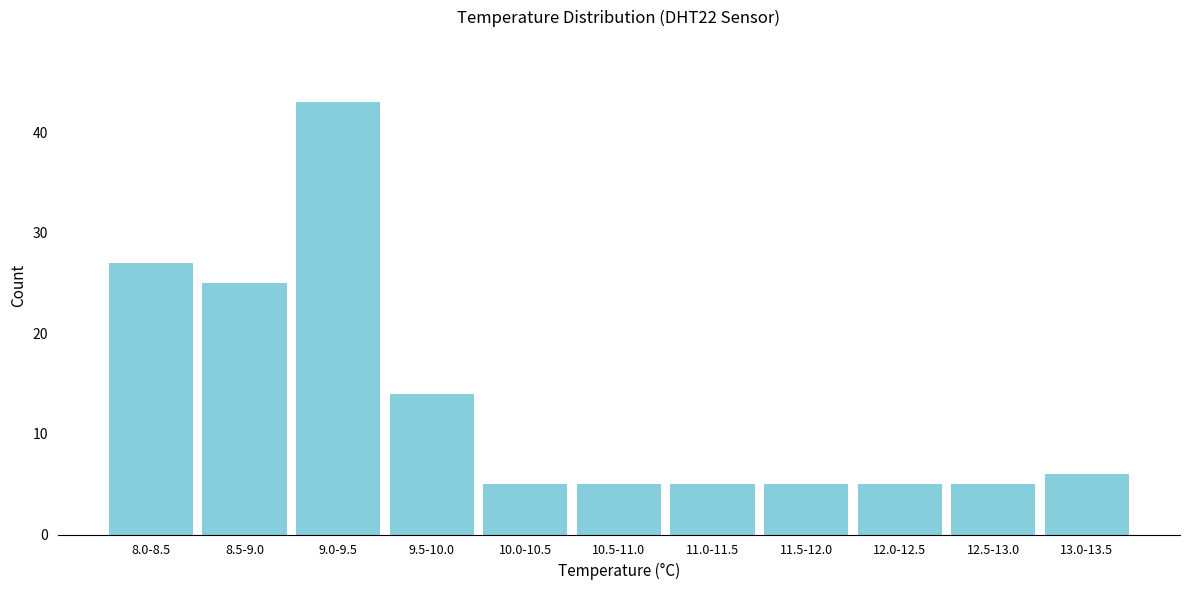

Reading left to right, what are all the values shown in this chart?

27	25	43	14	5	5	5	5	5	5	6